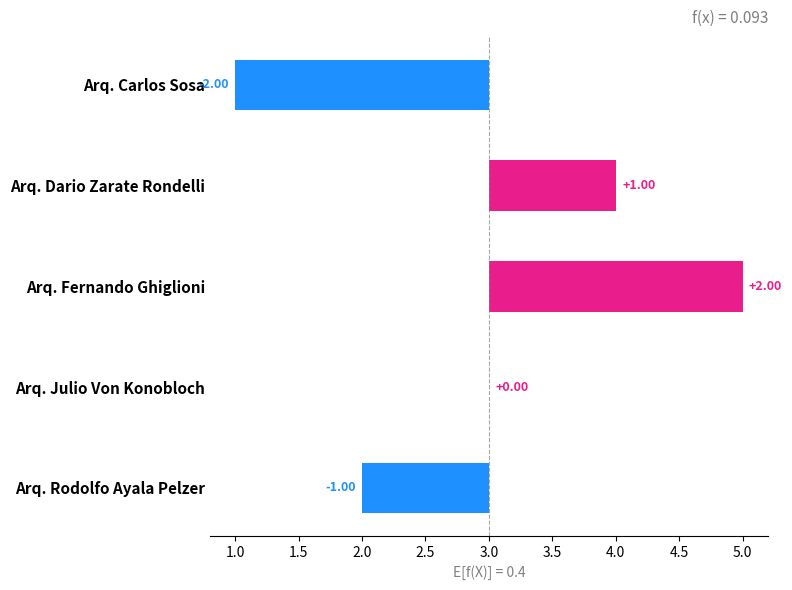

What is the difference between the second highest and minimum values?

3